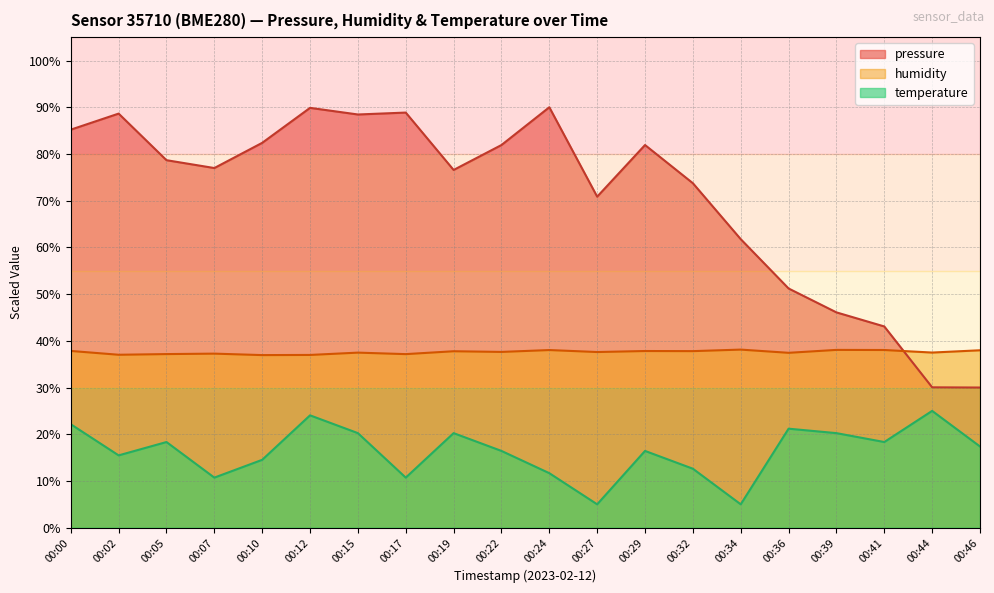

Reading left to right, extract all data points from this chart.

pressure: 00:00=85.2	00:02=88.6	00:05=78.7	00:07=77.0	00:10=82.4	00:12=89.9	00:15=88.4	00:17=88.9	00:19=76.6	00:22=81.9	00:24=90.0	00:27=70.9	00:29=81.9	00:32=73.7	00:34=61.8	00:36=51.2	00:39=46.1	00:41=43.1	00:44=30.0	00:46=30.0
humidity: 00:00=37.8	00:02=37.0	00:05=37.2	00:07=37.3	00:10=36.9	00:12=37.0	00:15=37.5	00:17=37.2	00:19=37.8	00:22=37.6	00:24=38.0	00:27=37.6	00:29=37.8	00:32=37.8	00:34=38.1	00:36=37.4	00:39=38.1	00:41=38.0	00:44=37.5	00:46=38.0
temperature: 00:00=22.1	00:02=15.5	00:05=18.3	00:07=10.7	00:10=14.5	00:12=24.0	00:15=20.2	00:17=10.7	00:19=20.2	00:22=16.4	00:24=11.7	00:27=5.0	00:29=16.4	00:32=12.6	00:34=5.0	00:36=21.2	00:39=20.2	00:41=18.3	00:44=25.0	00:46=17.4